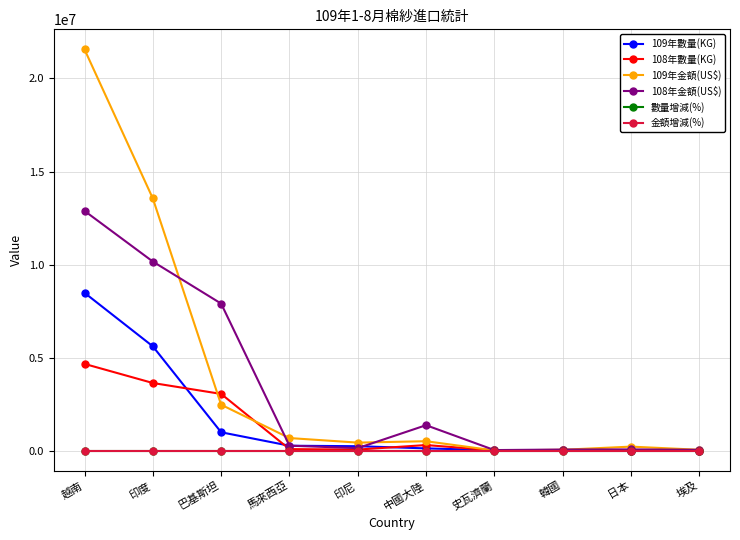

What are all the series names shown in the legend?

109年數量(KG), 108年數量(KG), 109年金額(US$), 108年金額(US$), 數量增減(%), 金額增減(%)